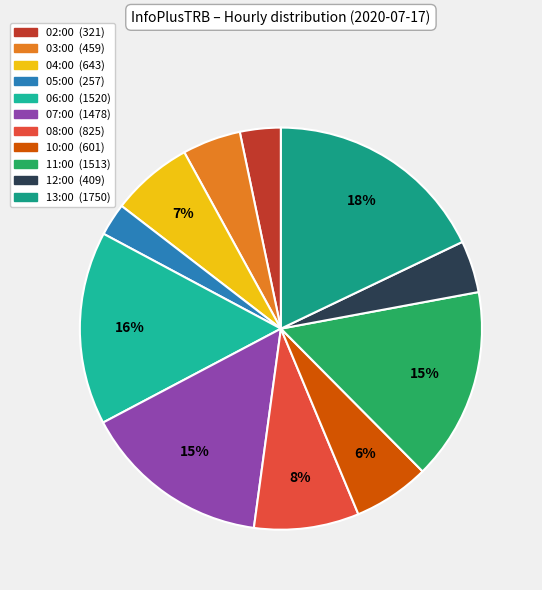

What is the smallest slice in the pie chart?

05:00